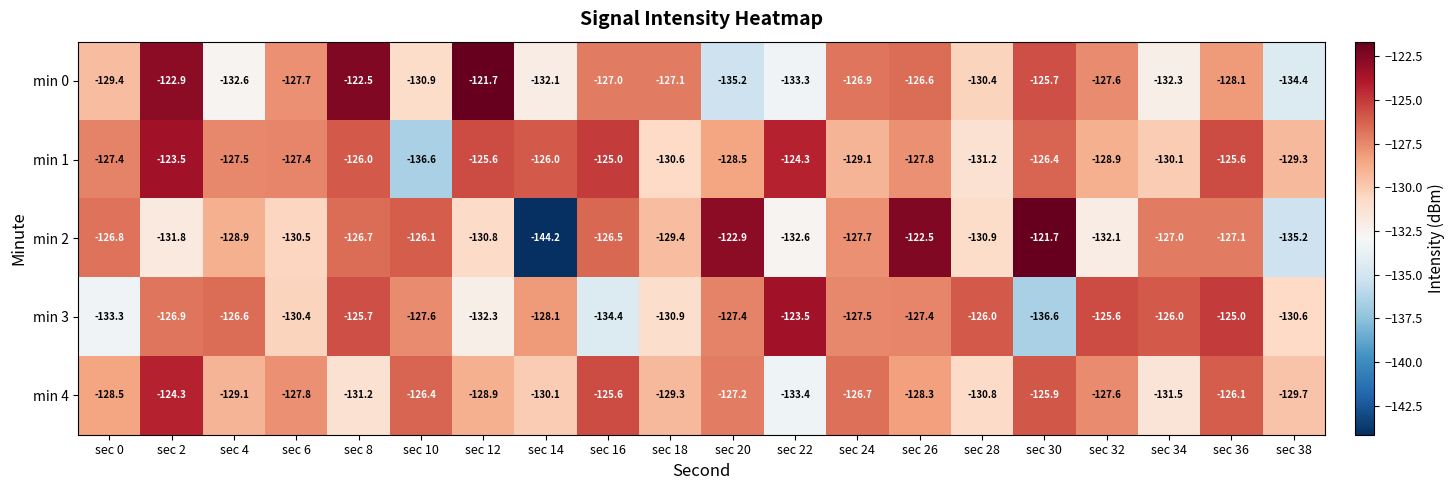

Where is min 1 nearest to the value -130?

sec 34